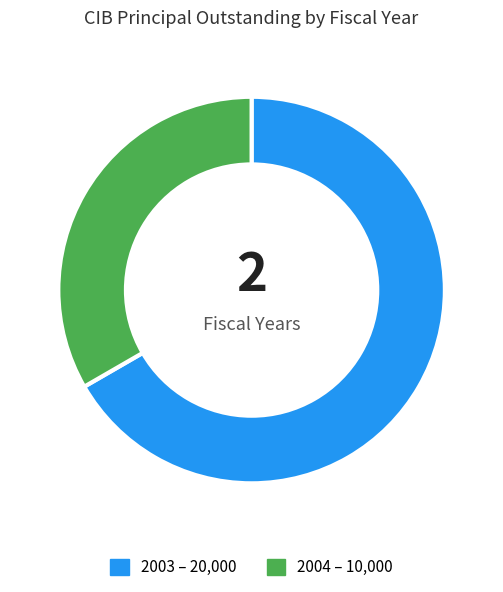

Is the sum of 2003 and 2004 greater than half?

Yes